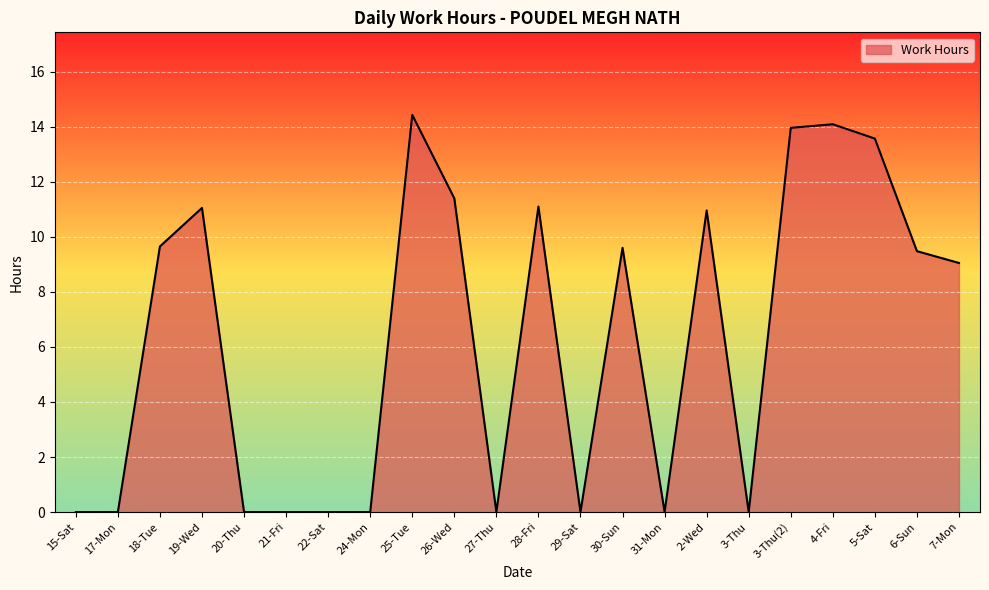

What position from the left is 20-Thu?

5